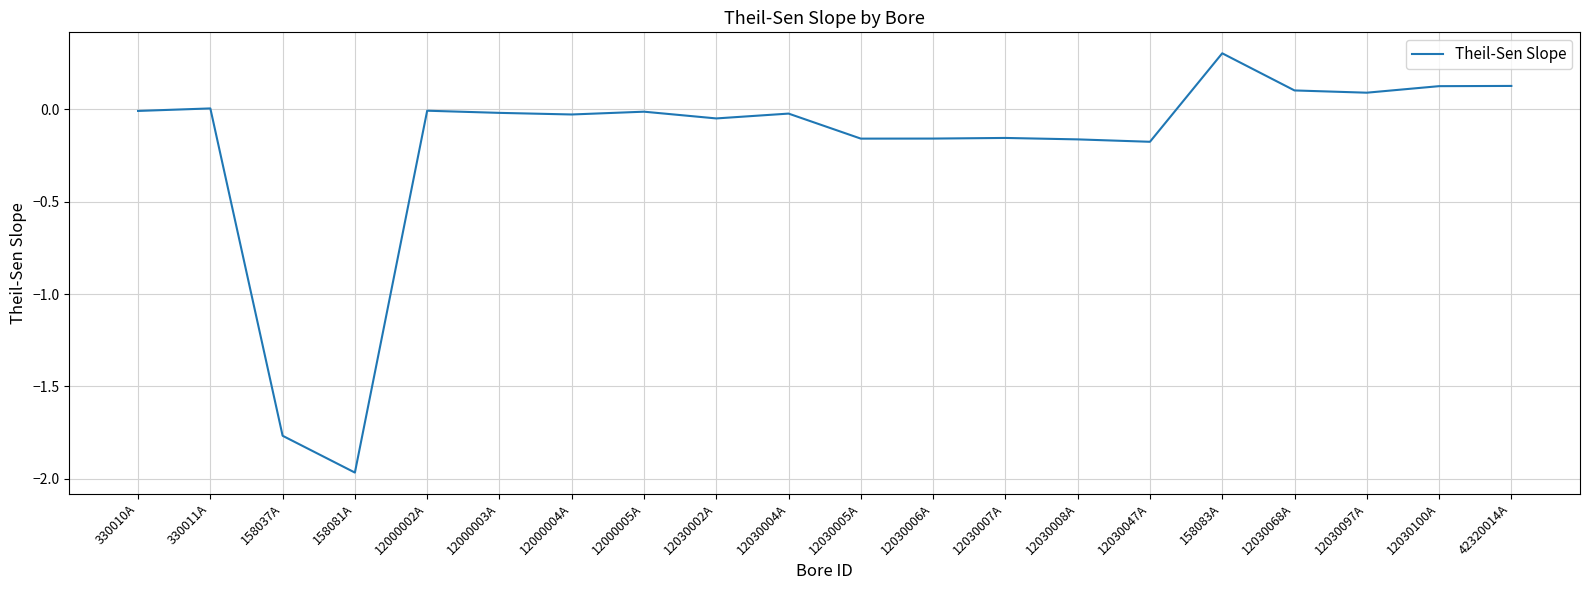

What position from the right is 158083A?

5